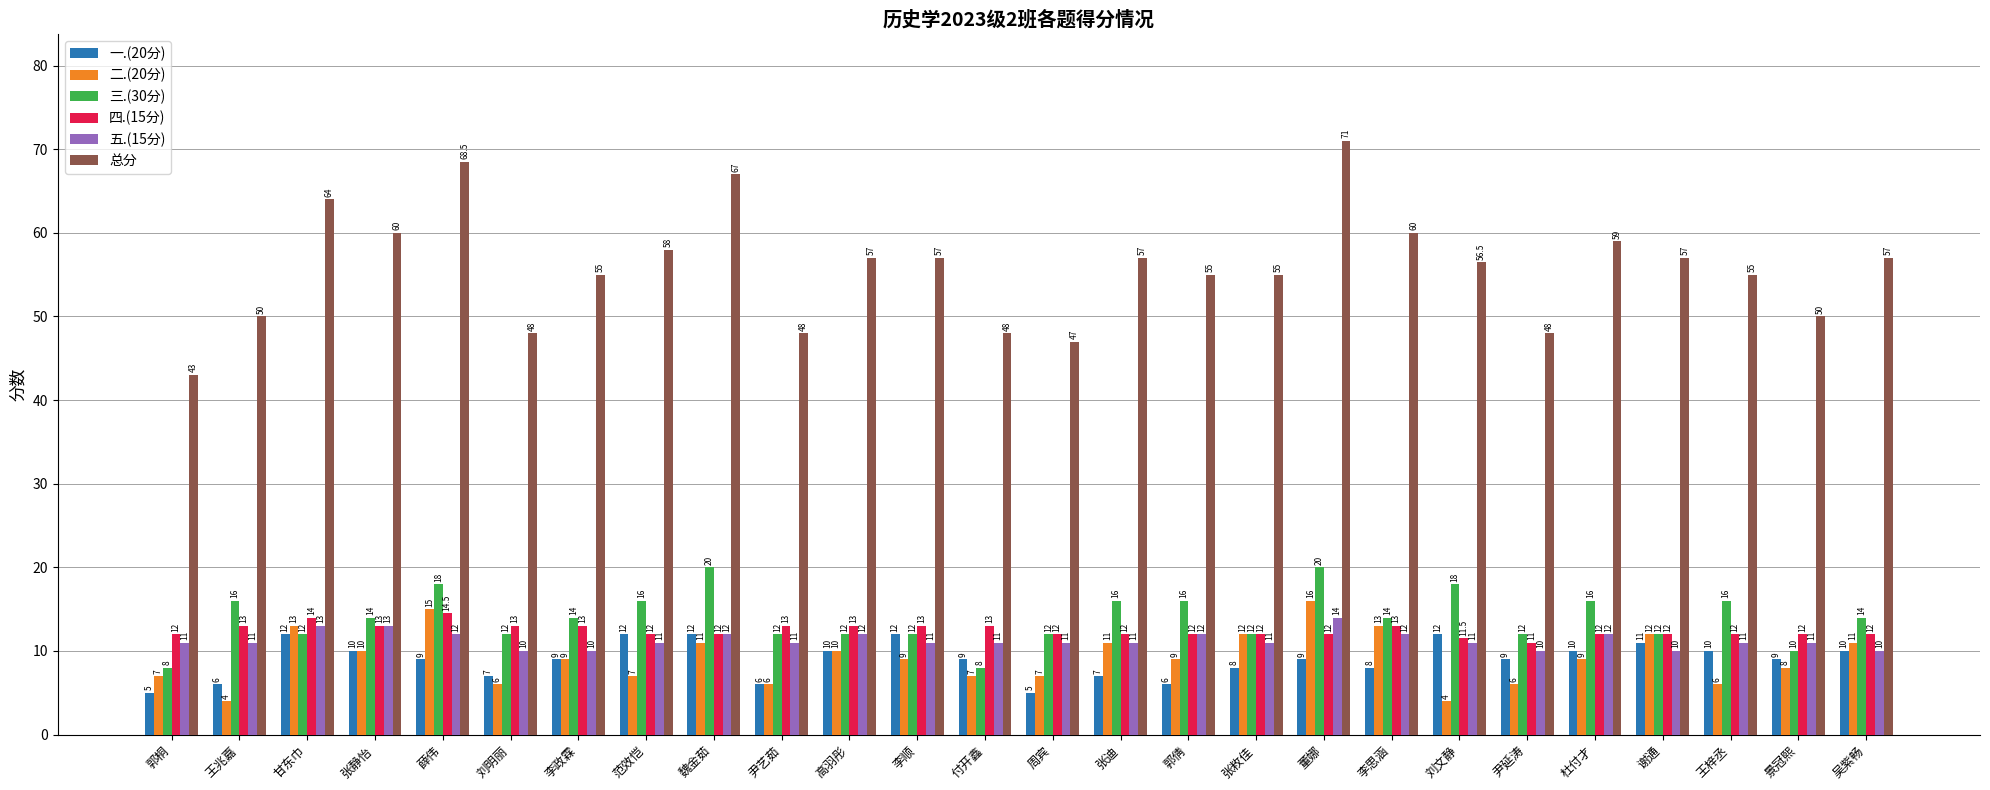

How many distinct data groups are displayed?

6